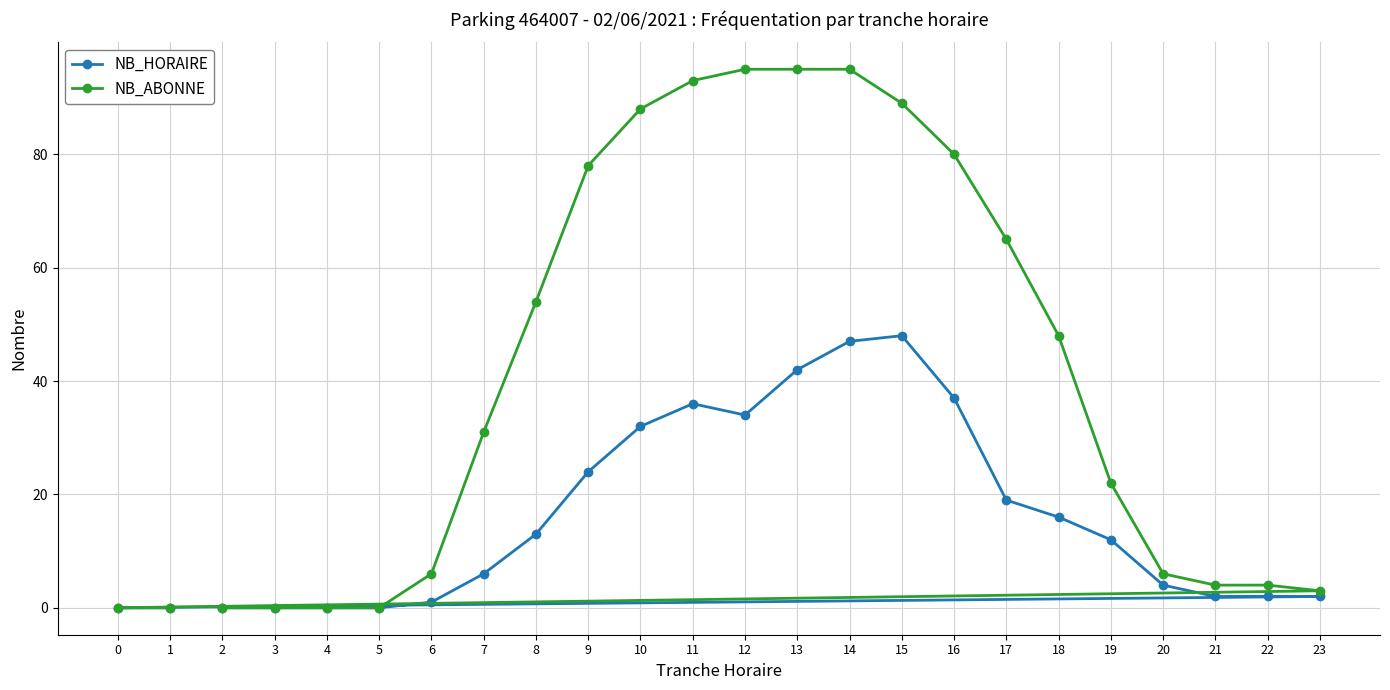

Which series has the largest total across all categories?

NB_ABONNE